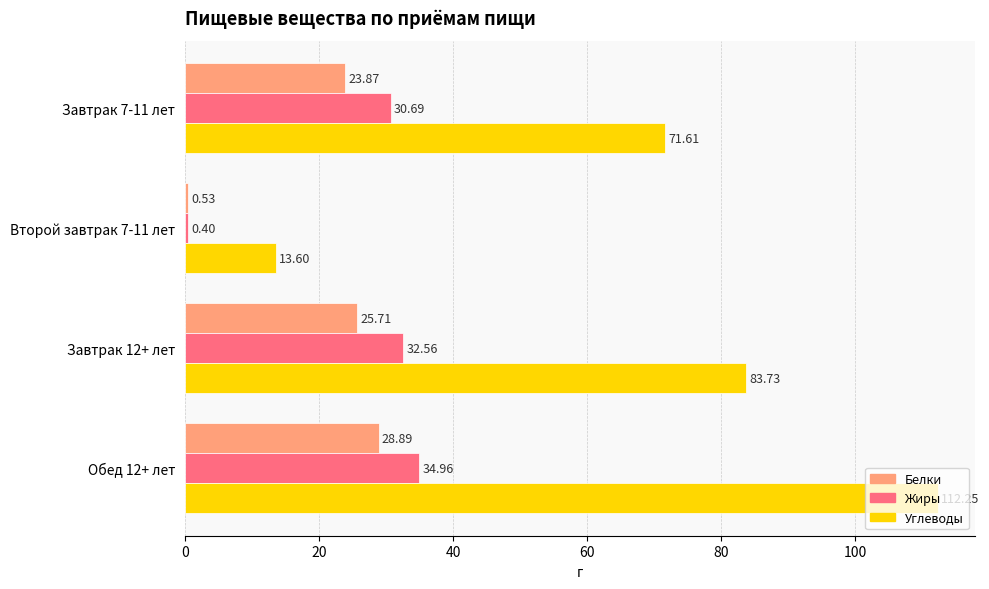

Is the value of Углеводы at Обед 12+ лет greater than the value of Белки at Завтрак 7-11 лет?

Yes